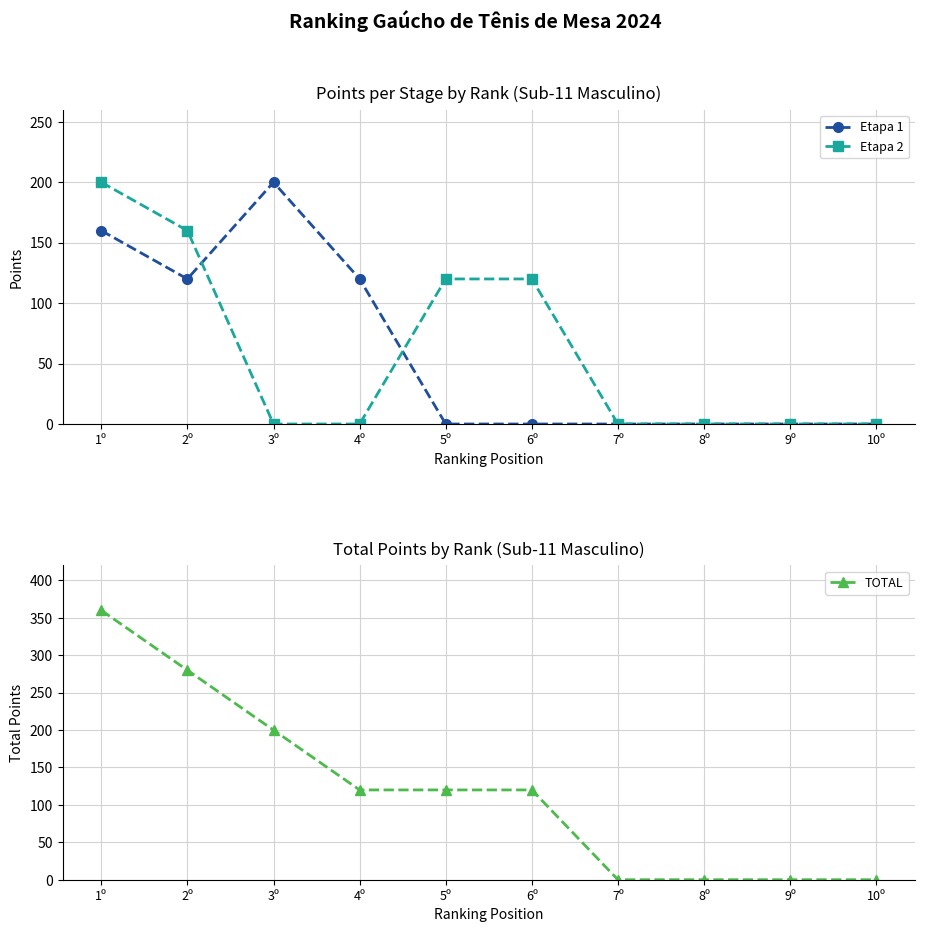

Is the value of TOTAL at 3º greater than the value of Etapa 2 at 10º?

Yes